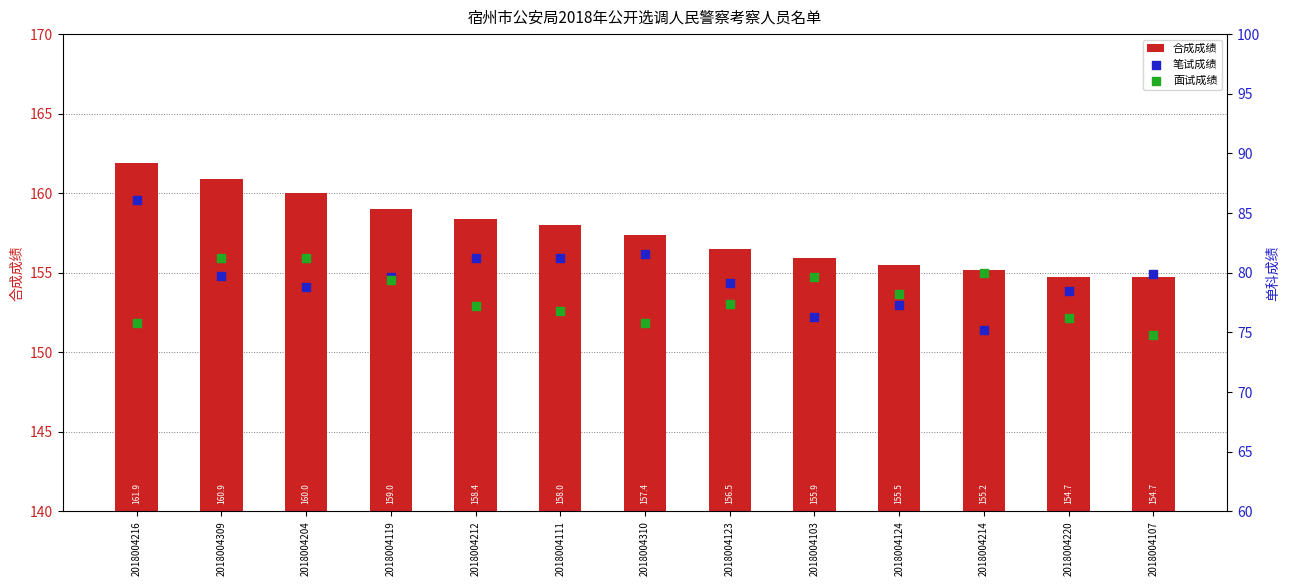

Which series contains the lowest Y value?

面试成绩